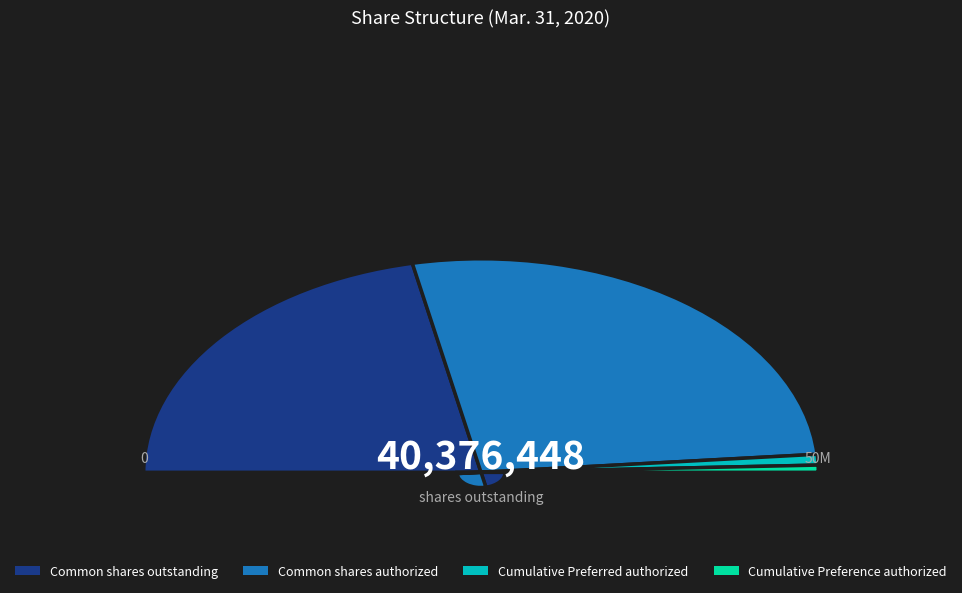

To the nearest percent, what is the difference between the largest and smallest slice percentages?

53%